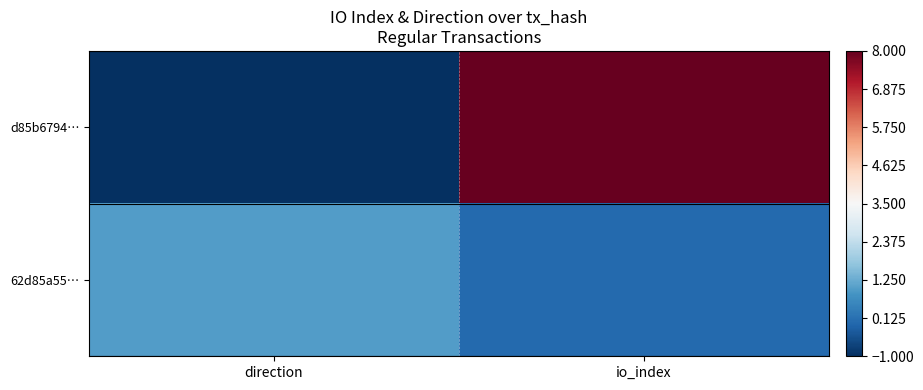

Reading left to right, transcribe all the data shown in this chart.

d85b6794…: direction=-1	io_index=8
62d85a55…: direction=1	io_index=0